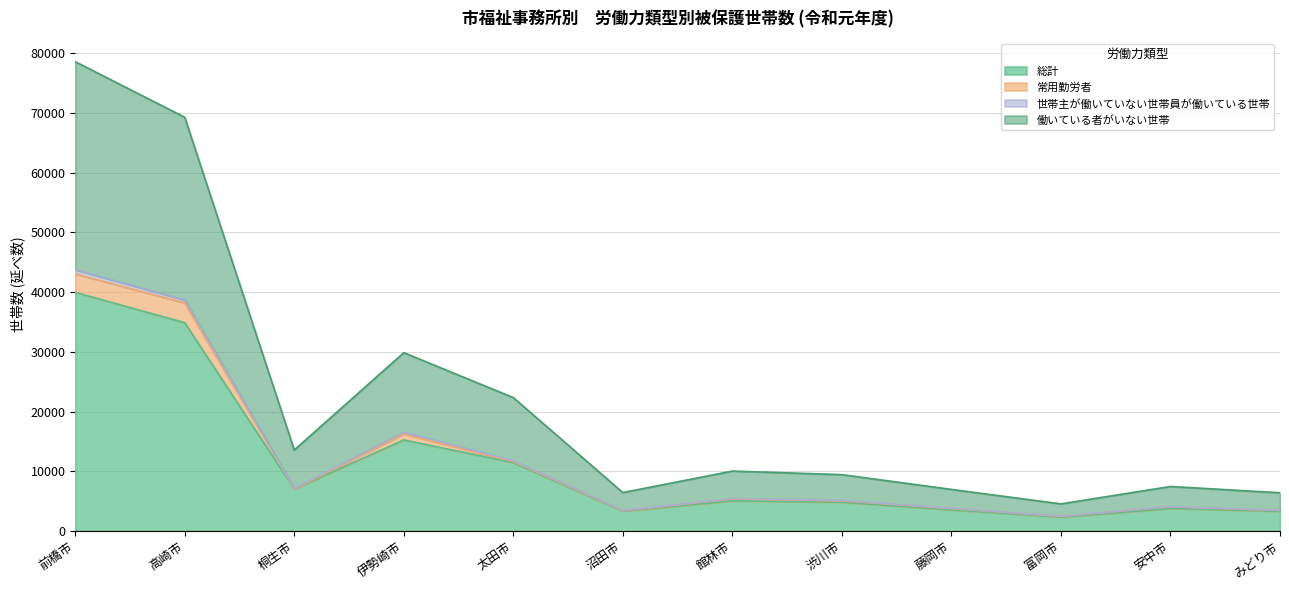

Where is 総計 nearest to the value 21147?

伊勢崎市